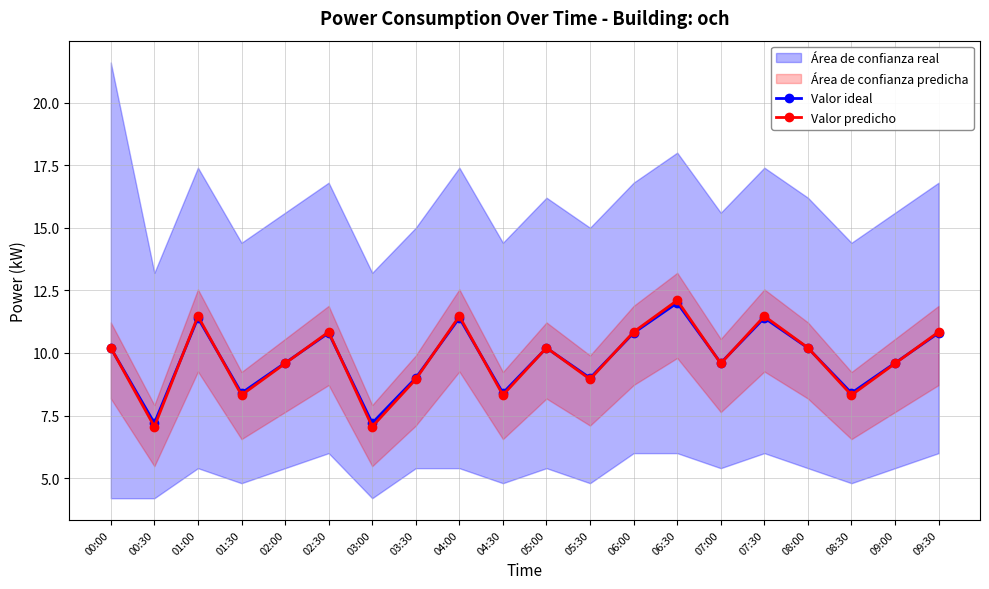

True or false: Valor predicho and Valor ideal cross at least once.

True